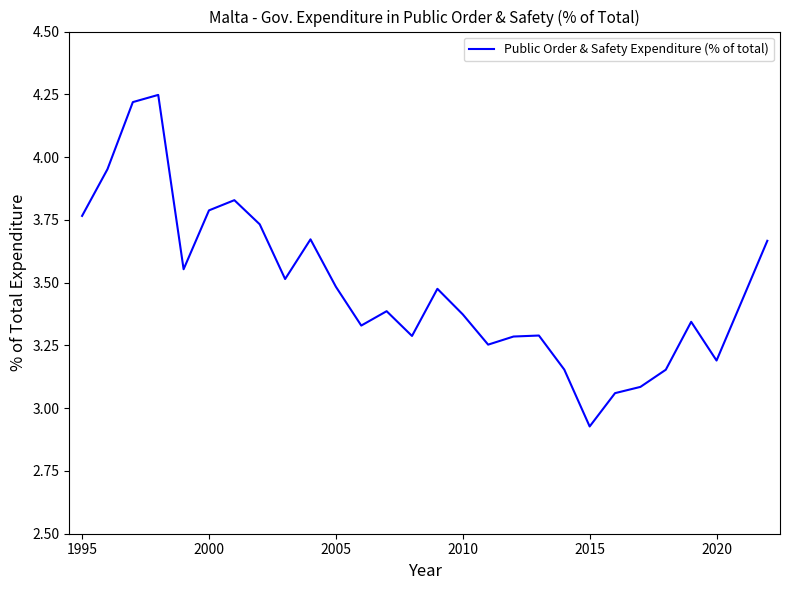

What is the difference between the second highest and second lowest values?

1.2